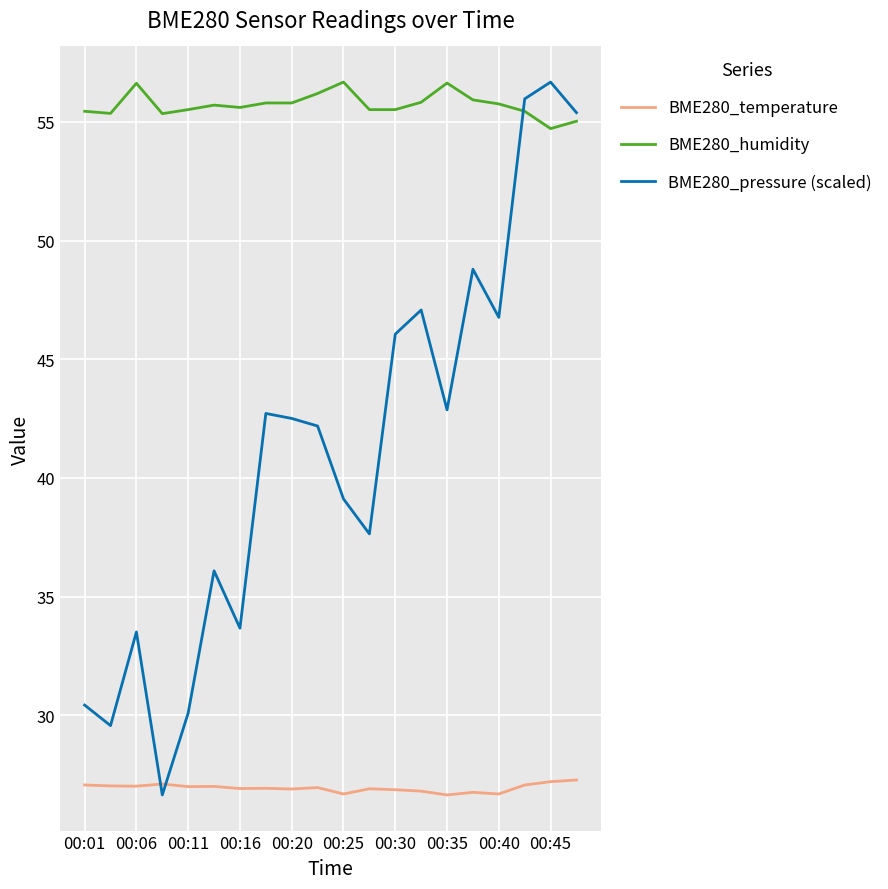

List the series in order of their overall mean, lowest first.

BME280_temperature, BME280_pressure (scaled), BME280_humidity